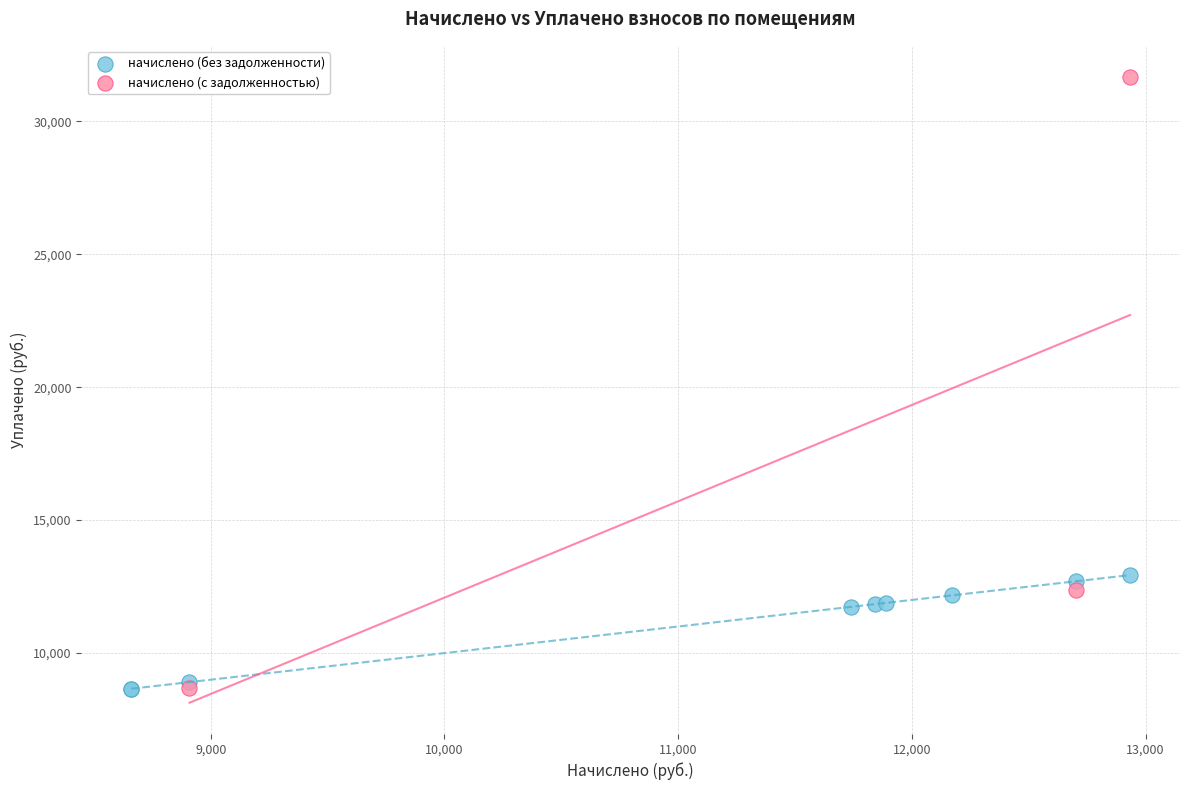

Which series contains the highest Y value?

начислено (с задолженностью)